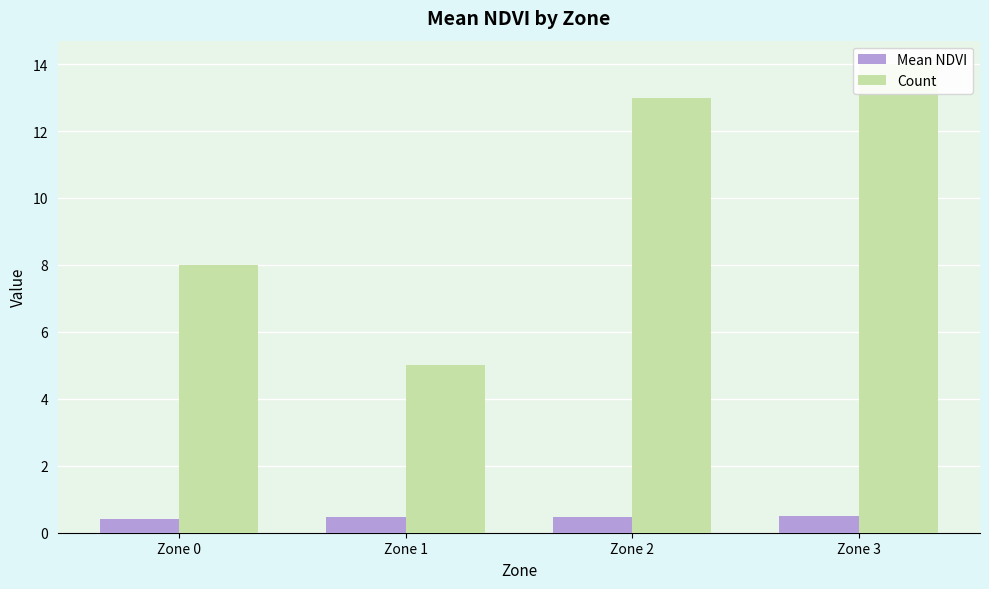

How many bars are there in each group?

2